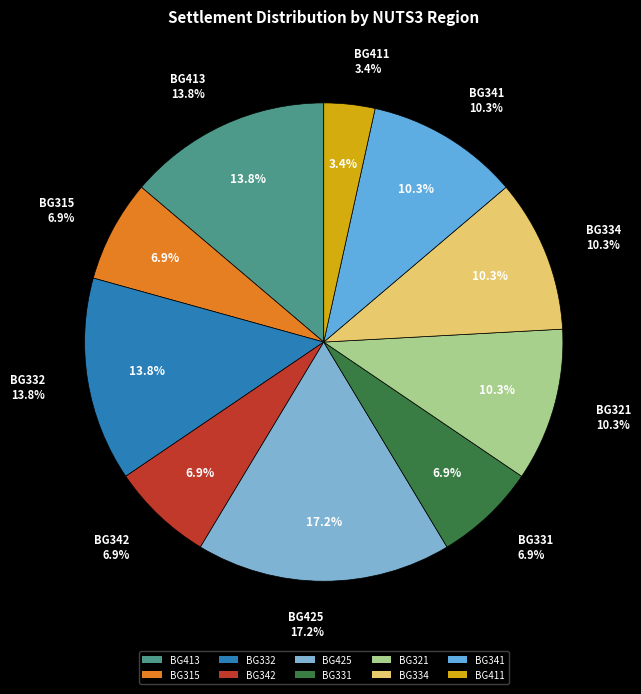

Does any single category account for the majority?

No